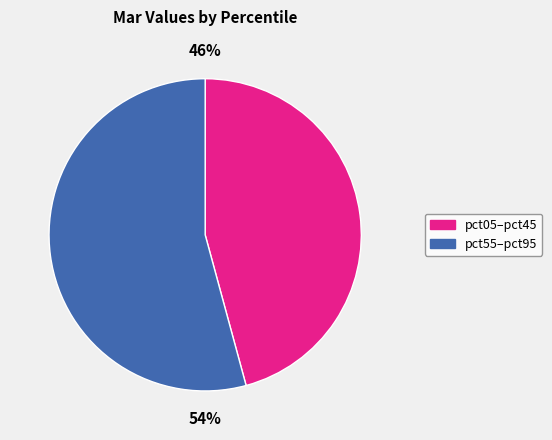

How many segments does this pie chart have?

2